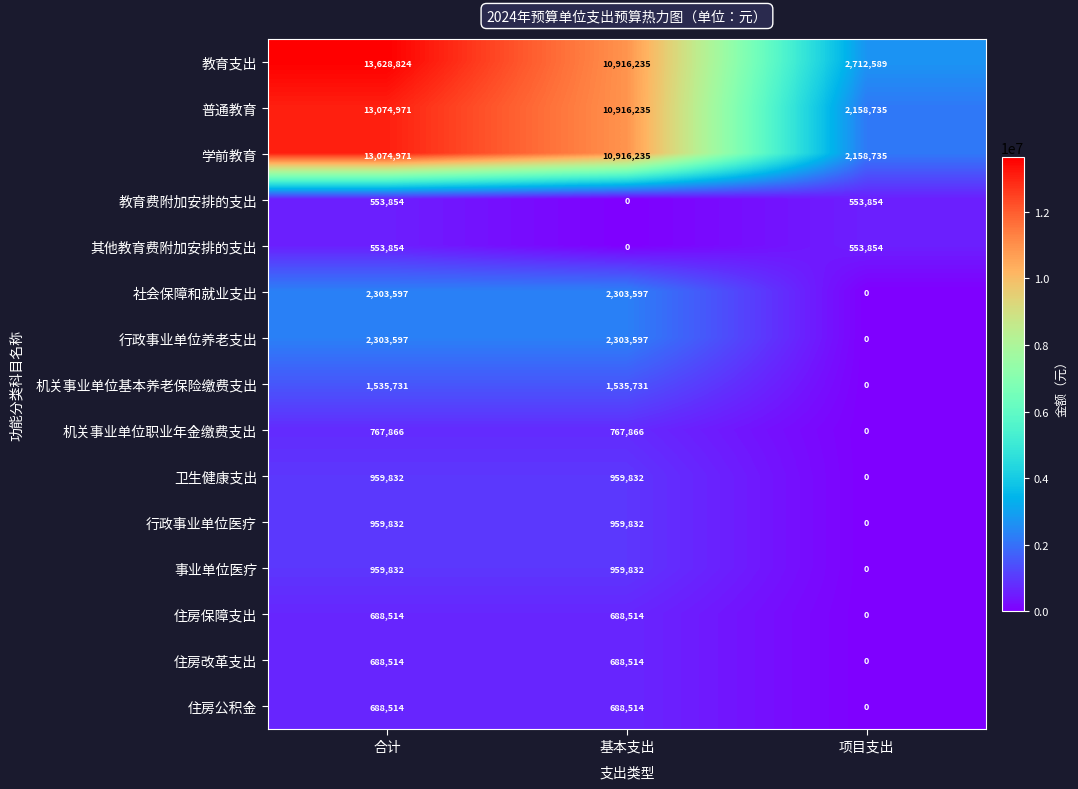

The 事业单位医疗 series shows 959832 at 基本支出. True or false?

True